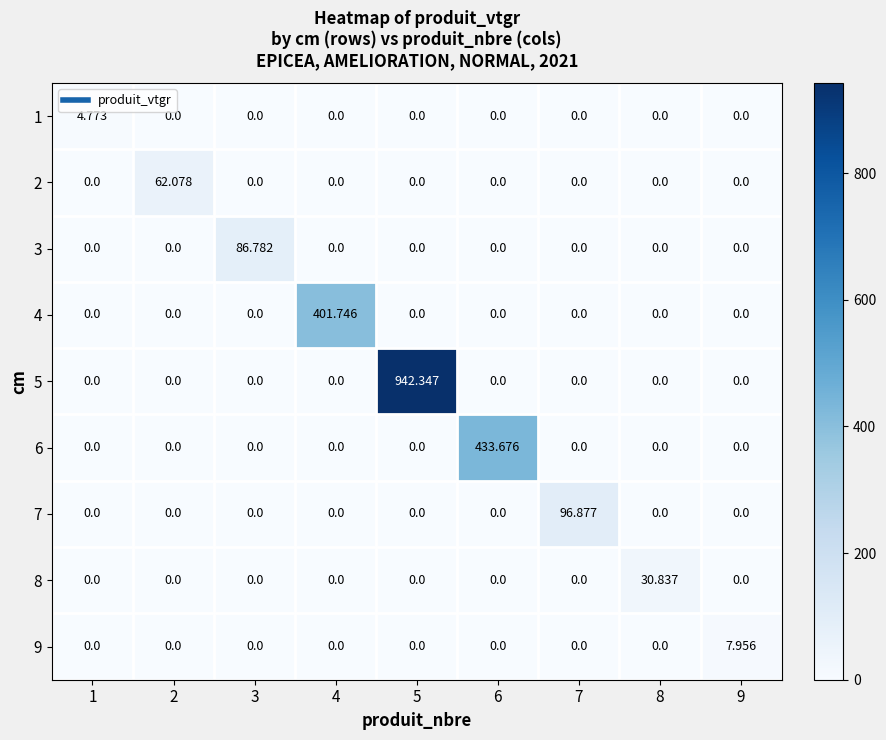

Is the value of 5 at 3 greater than the value of 7 at 7?

No